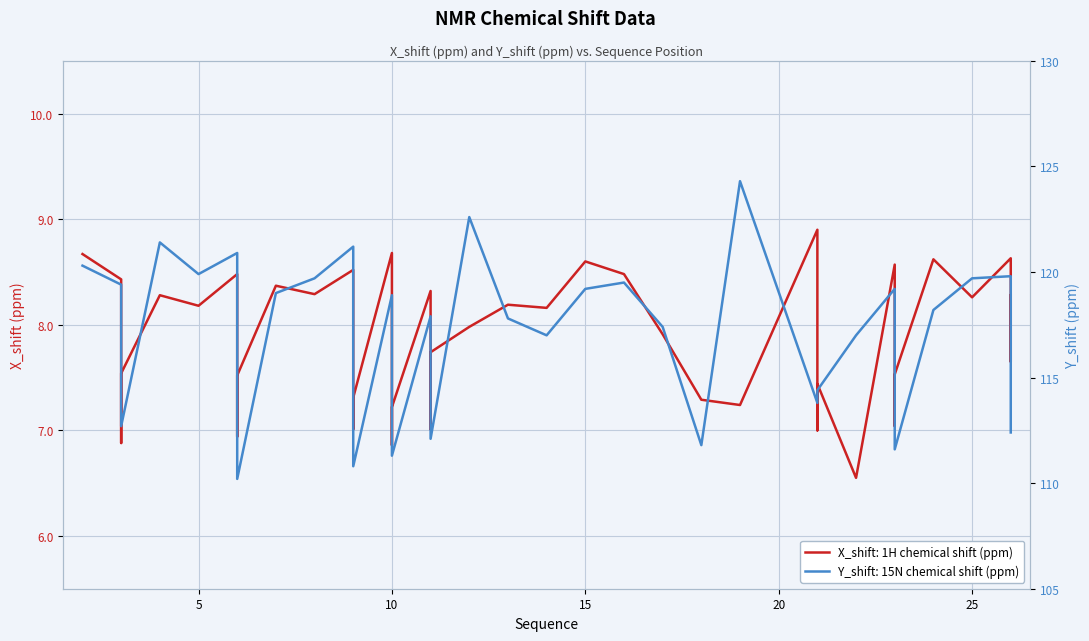

Rank the categories by X_shift value from highest to lowest.

21, 10, 2, 26, 24, 15, 23, 9, 6, 16, 3, 7, 11, 8, 4, 26, 25, 13, 5, 14, 12, 17, 11, 26, 3, 23, 6, 21, 9, 18, 19, 10, 23, 9, 11, 21, 6, 3, 10, 22